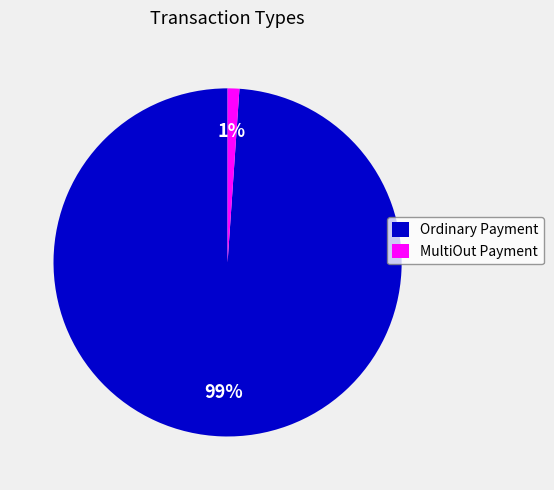

To the nearest percent, what percentage of the pie is Ordinary Payment?

99%